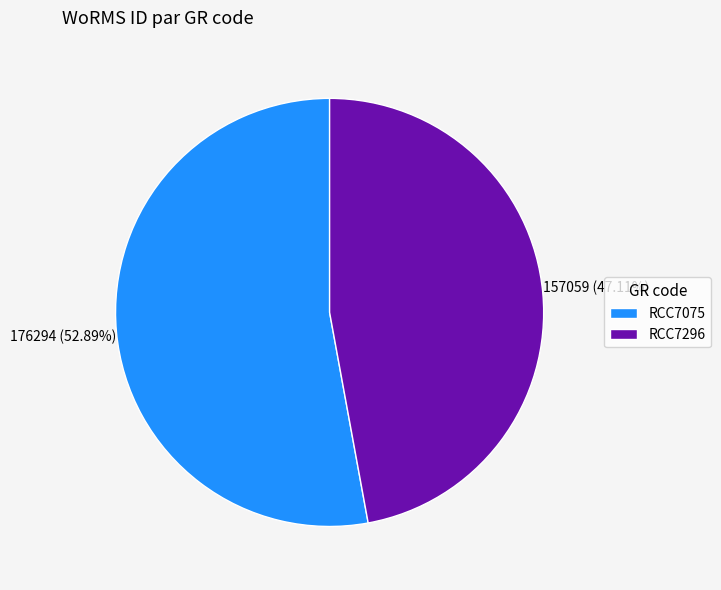

Is there a majority slice in this chart?

Yes